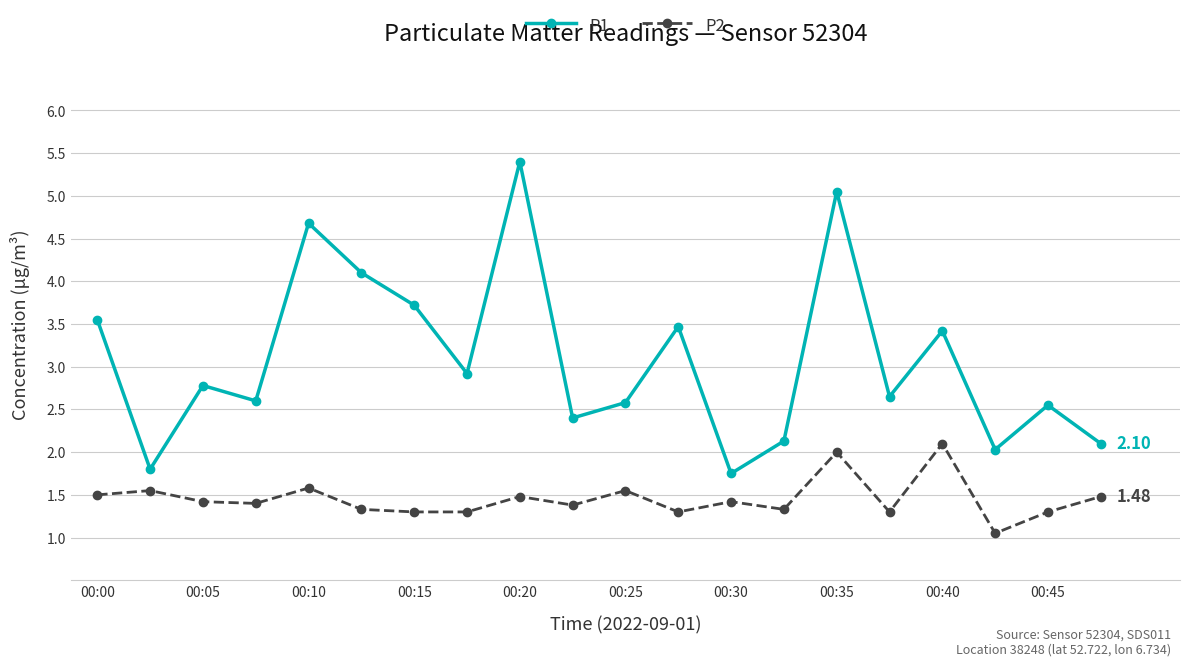

Rank the series by their maximum value, from highest to lowest.

P1, P2